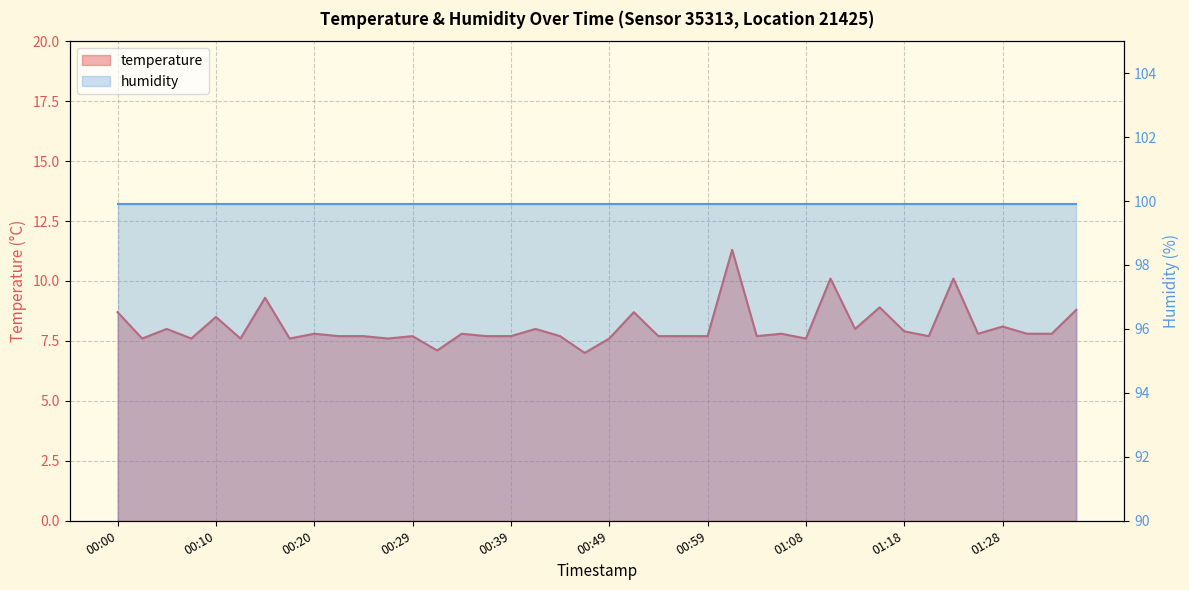

Count the number of values greater than 7.

39